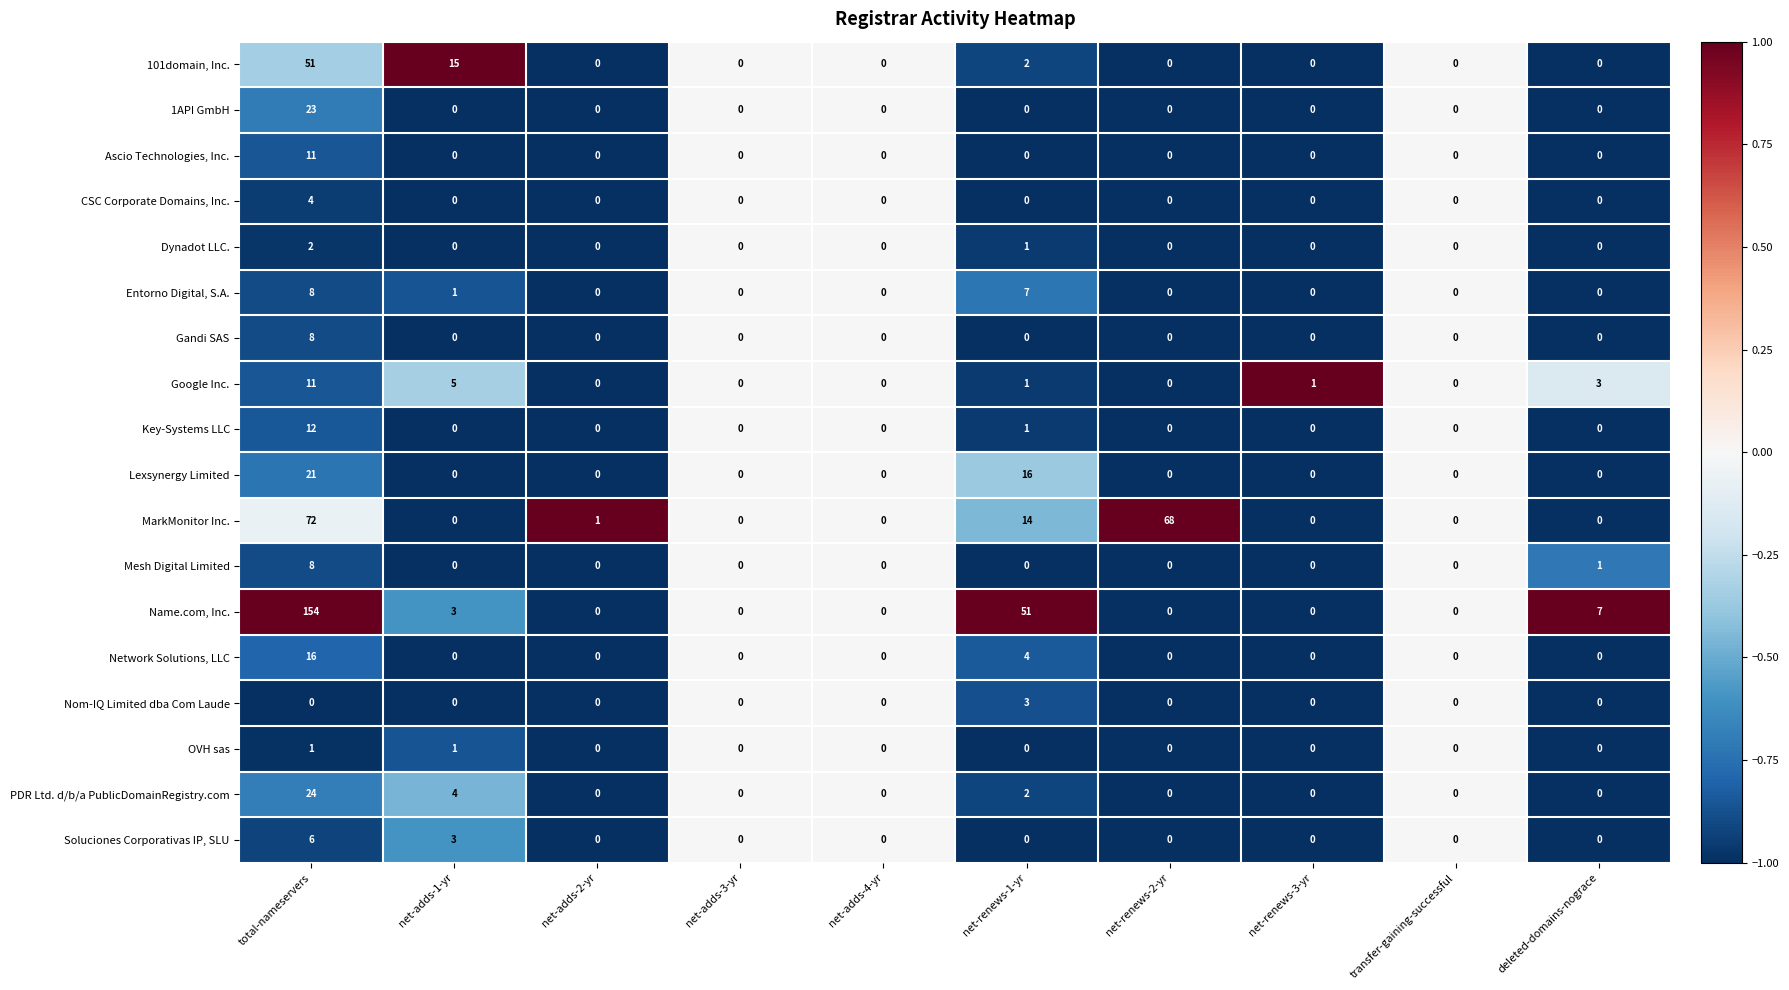

Between net-adds-1-yr and transfer-gaining-successful, which series saw the biggest shift?

101domain, Inc.